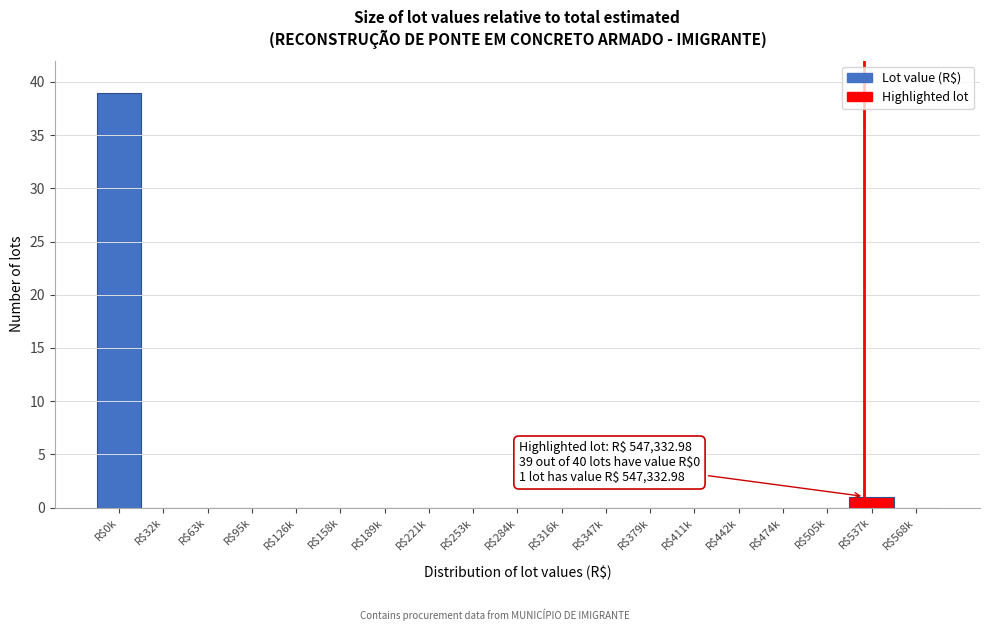

What is the sum of all values?

40